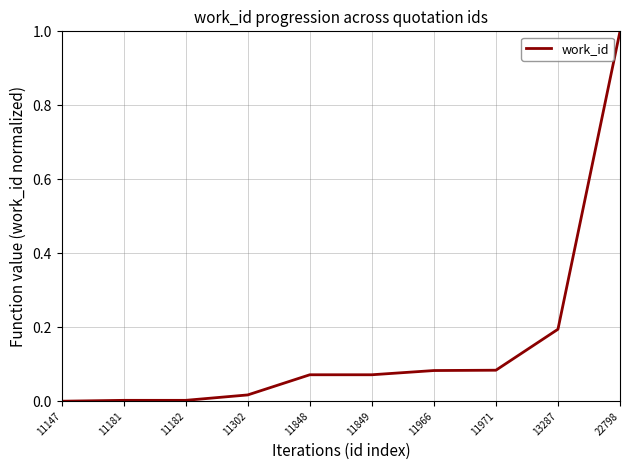

Is it true that the value at 13287 is 0.1?

False